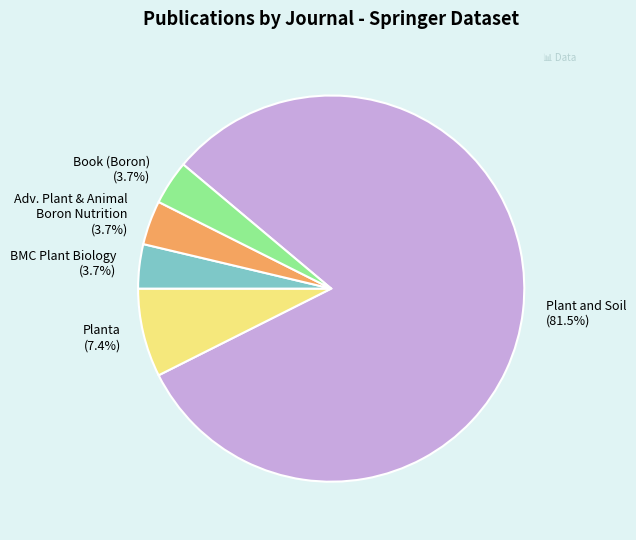

Which slice is the largest?

Plant and Soil (81.5%)